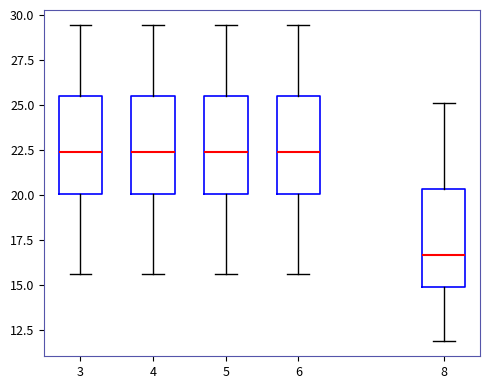

Where is the lower edge of the box at x = 5 on the y-axis? The values are not printed on the chart, so give them approximately, as read against the axis.

20.0